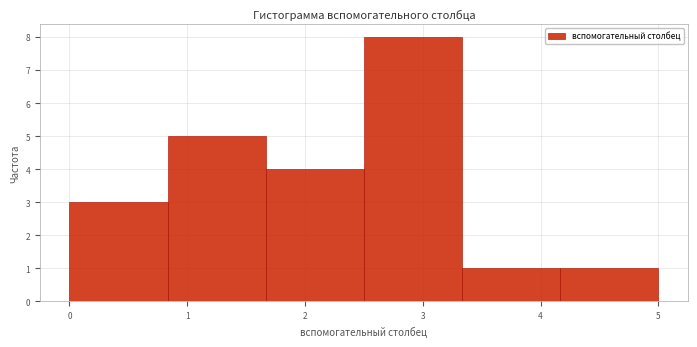

Reading left to right, list every bar in this chart as the range it spans on the x-axis followed by its height. Neither the bar edges nor the heights are printed on the chart, so give them approximately, as read against the axes.

0.0 to 0.8: 3
0.8 to 1.7: 5
1.7 to 2.5: 4
2.5 to 3.3: 8
3.3 to 4.2: 1
4.2 to 5.0: 1